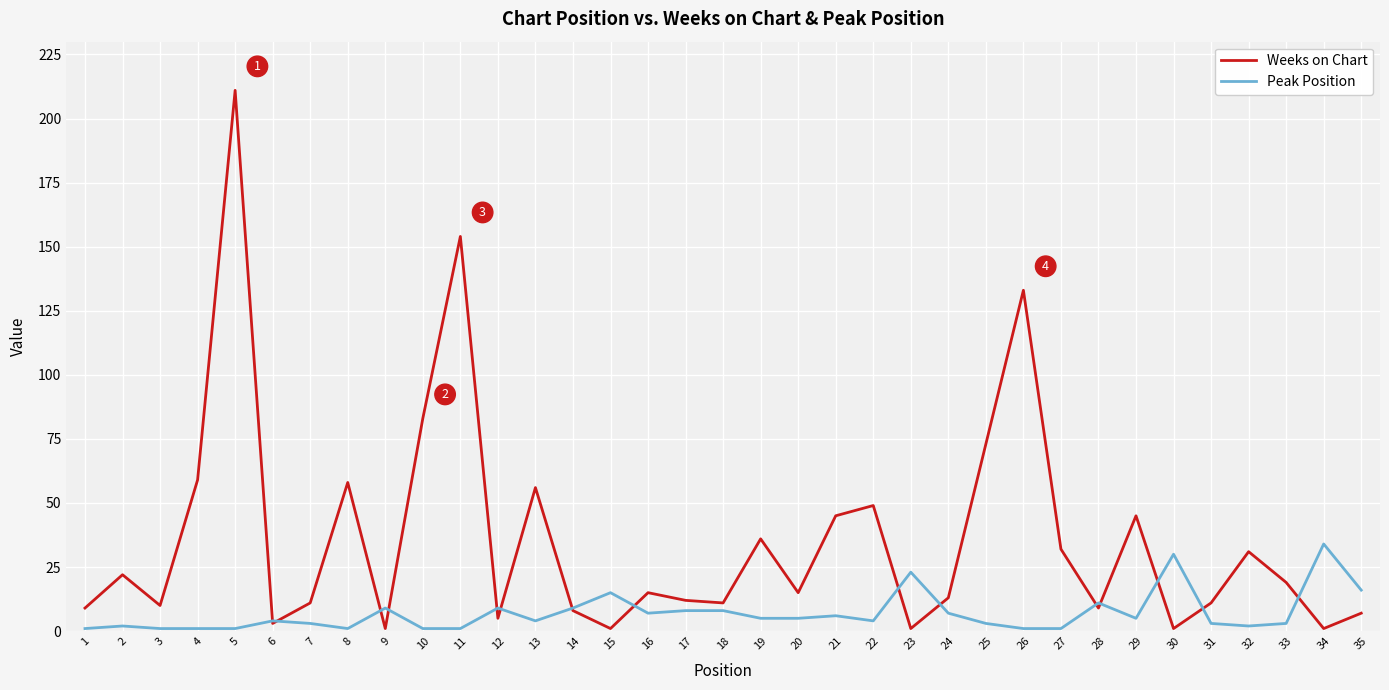

Which series has the largest range (max minus min)?

Weeks on Chart